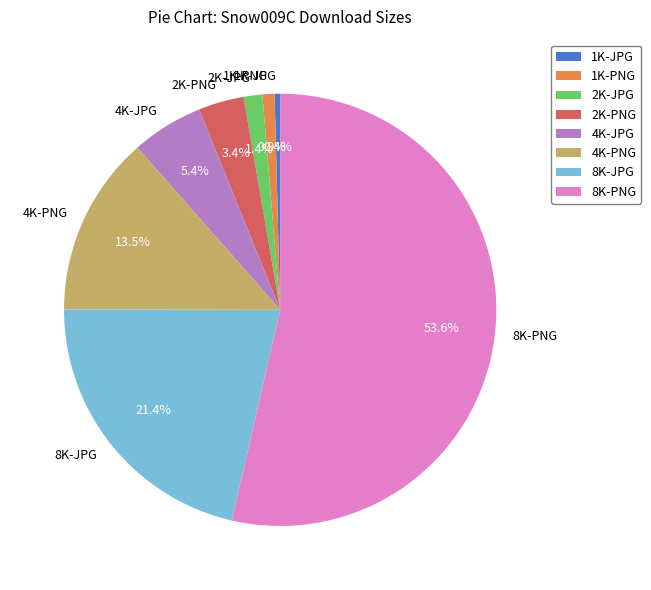

Which category has the biggest portion of the pie?

8K-PNG